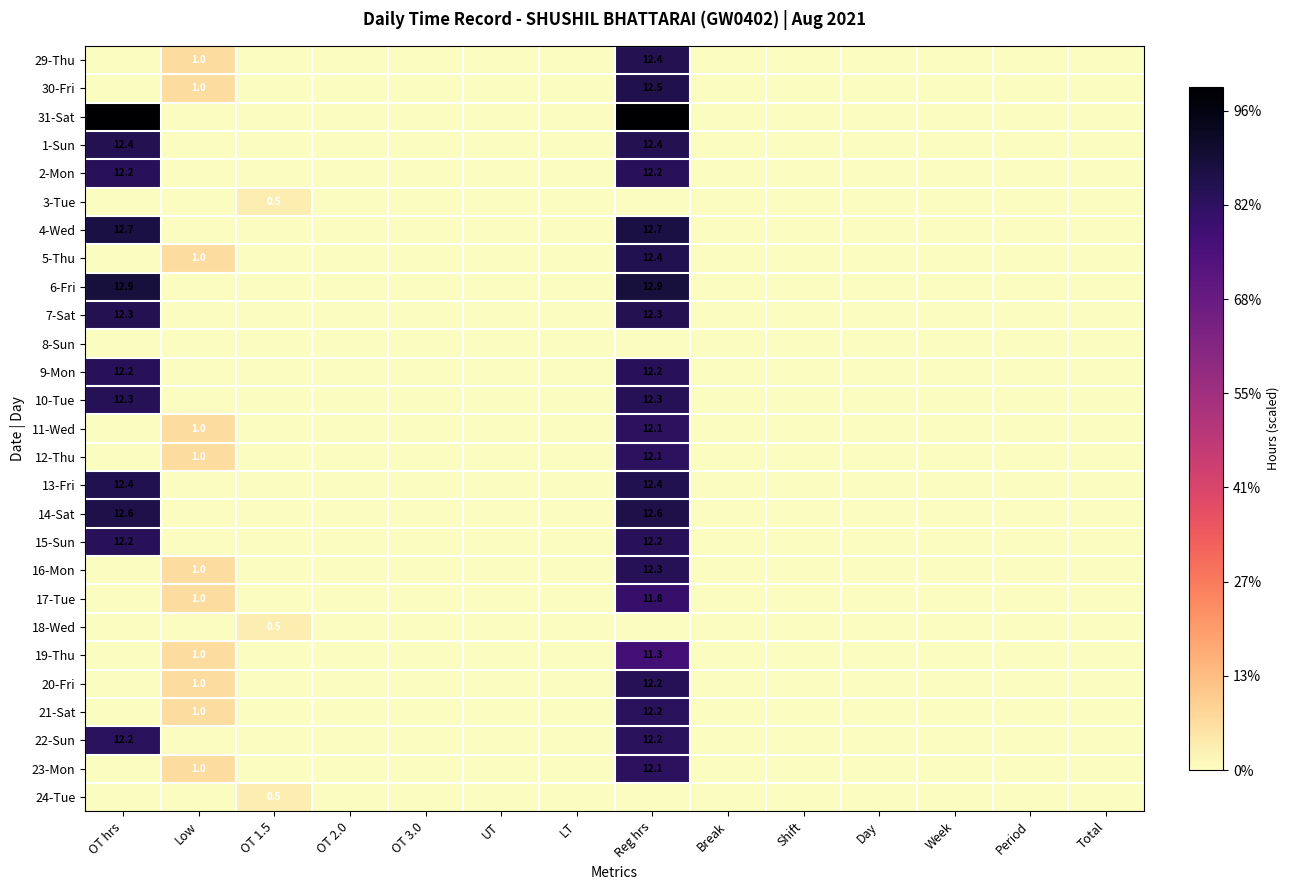

True or false: 2-Mon has a value of 12.2 at Reg hrs.

True